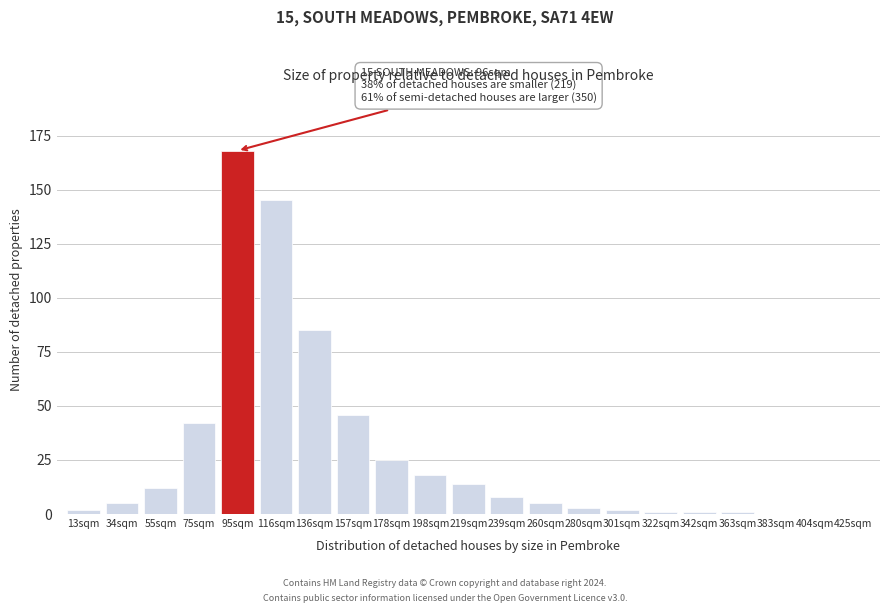

Reading left to right, extract all data points from this chart.

13sqm=2	34sqm=5	55sqm=12	75sqm=42	95sqm=168	116sqm=145	136sqm=85	157sqm=46	178sqm=25	198sqm=18	219sqm=14	239sqm=8	260sqm=5	280sqm=3	301sqm=2	322sqm=1	342sqm=1	363sqm=1	383sqm=0	404sqm=0	425sqm=0